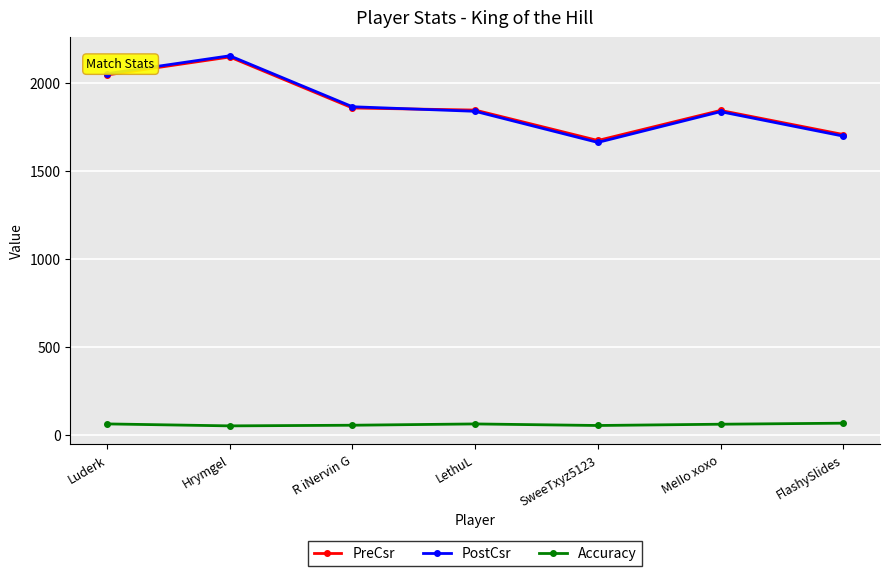

What is the total value across all series at Hrymgel?

4352.3